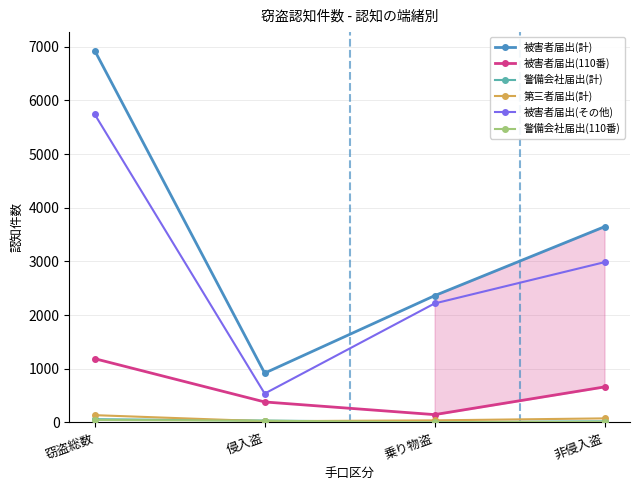

True or false: 被害者届出(計) and 被害者届出(110番) cross at least once.

False